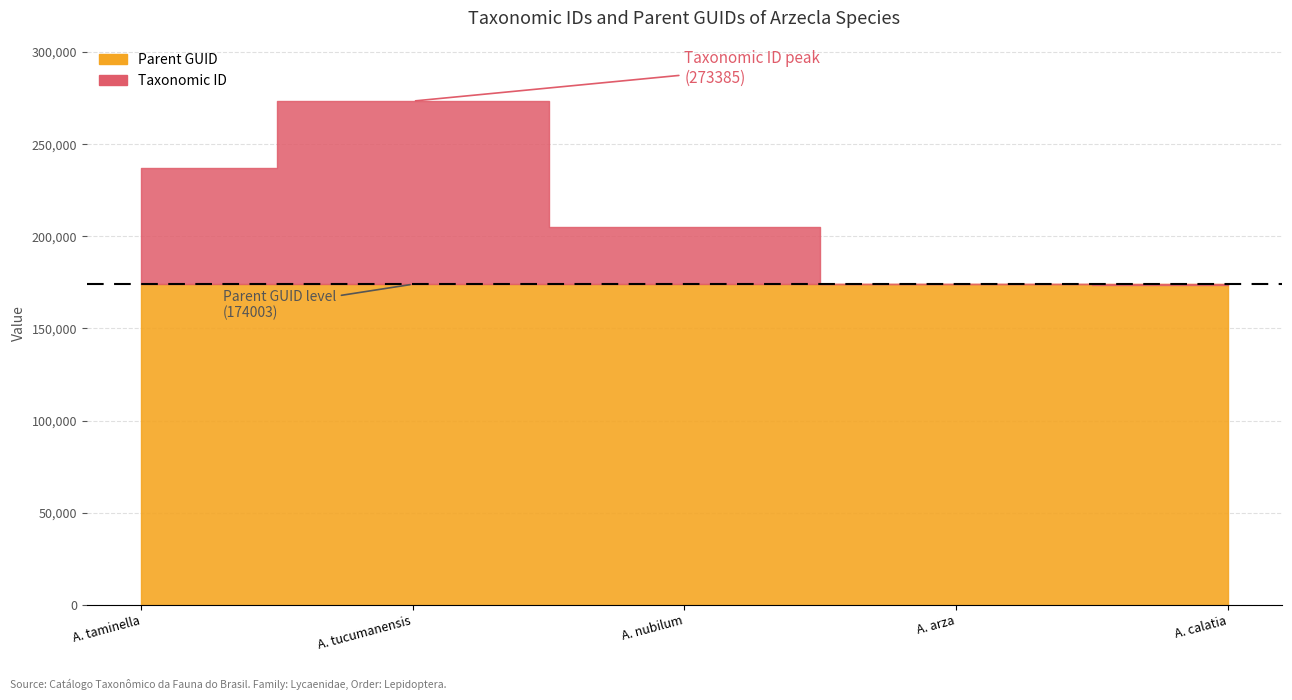

What is the difference between the highest and lowest values at Arzecla tucumanensis?

99382